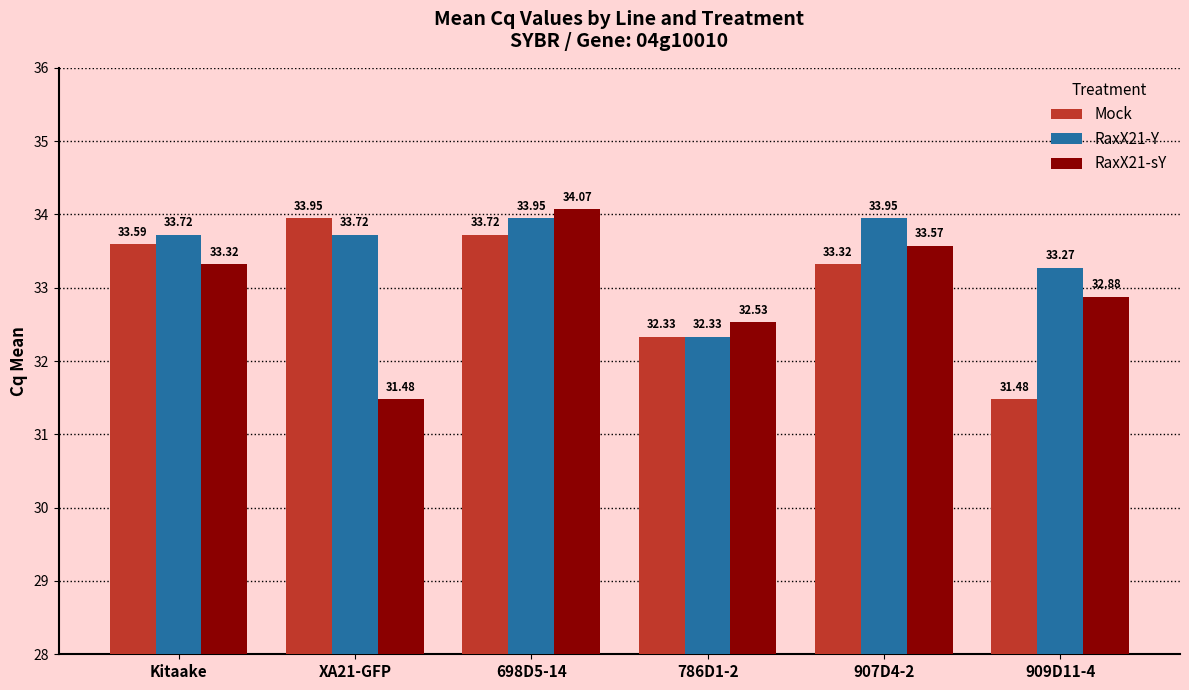

At which category is the sum across all series the highest?

698D5-14